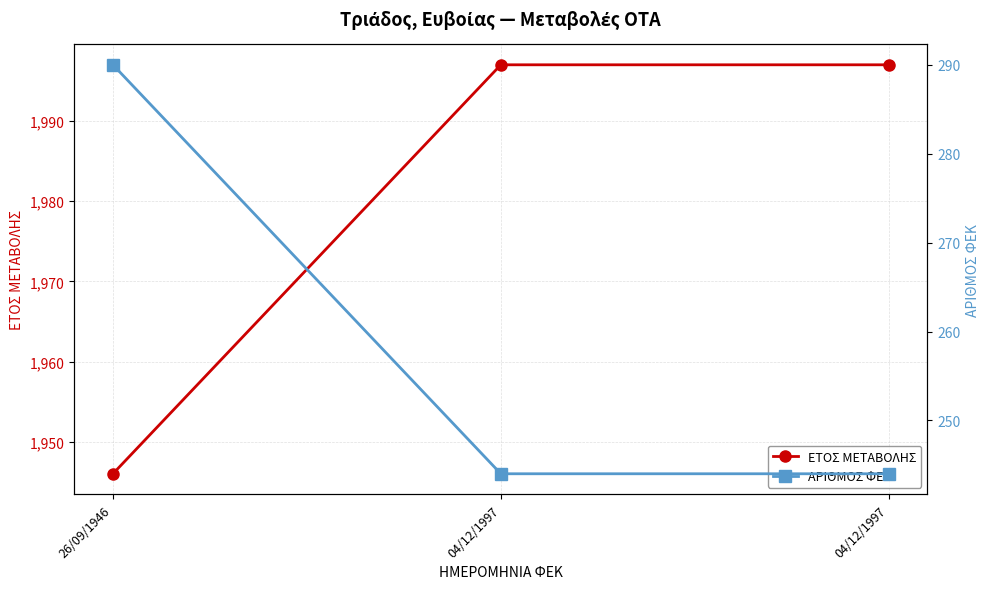

What is the label of the 1st point from the left?

26/09/1946